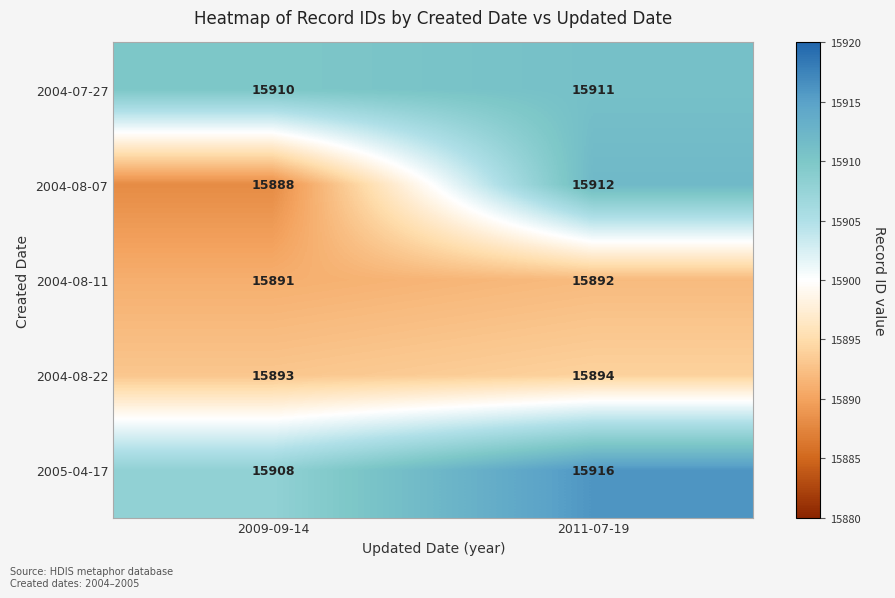

Rank the series by their maximum value, from lowest to highest.

2004-08-11, 2004-08-22, 2004-07-27, 2004-08-07, 2005-04-17